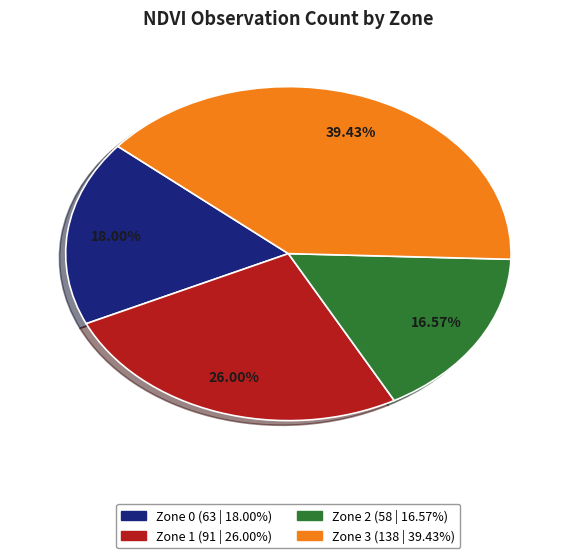

What percentage is the Zone 2 slice, to the nearest percent?

17%